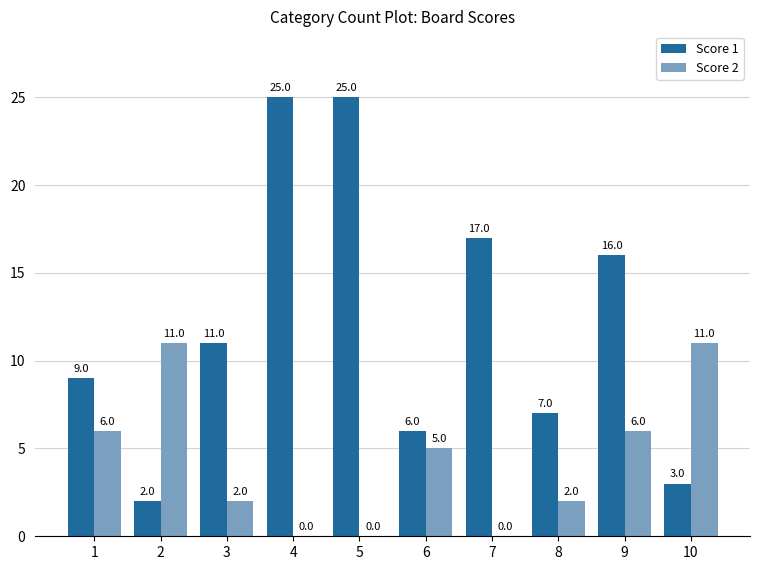

What is the sum of the Score 2 values at 8 and 6?

7